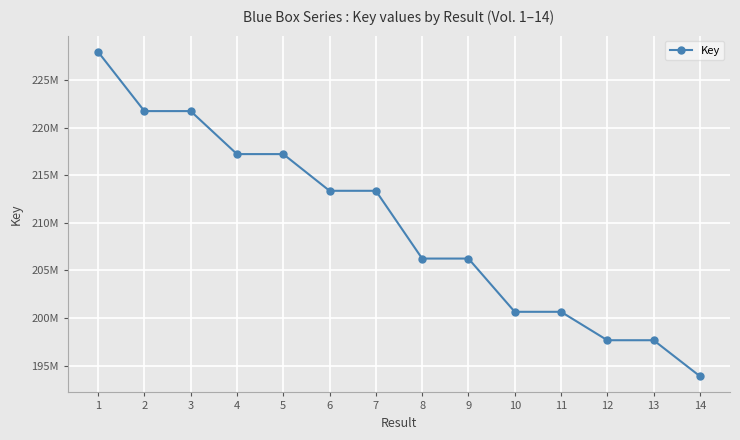

What is the difference between the maximum and minimum values?

34058796